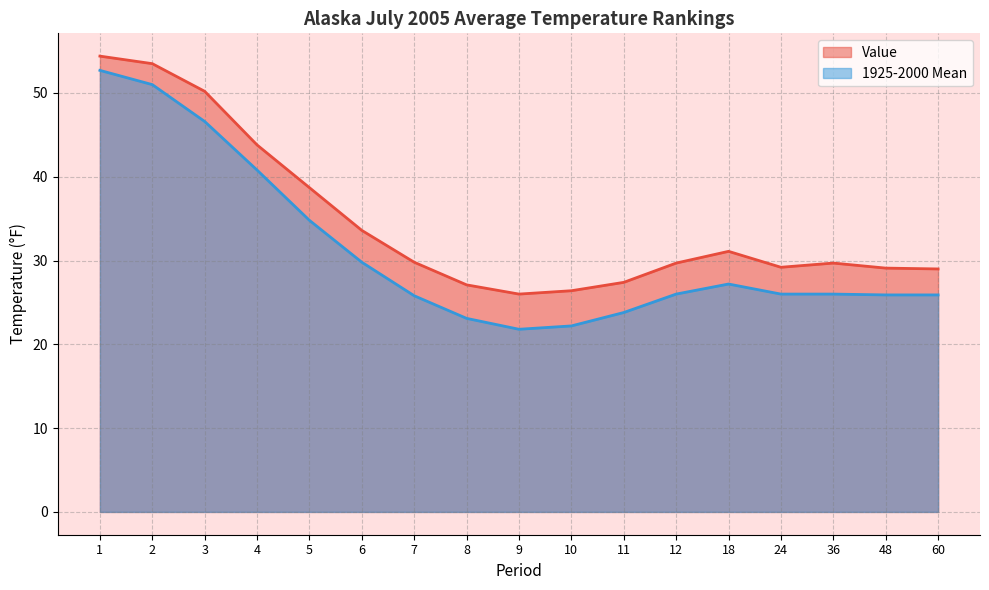

What is the sum of the 1925-2000 Mean values at 9 and 3?

68.4